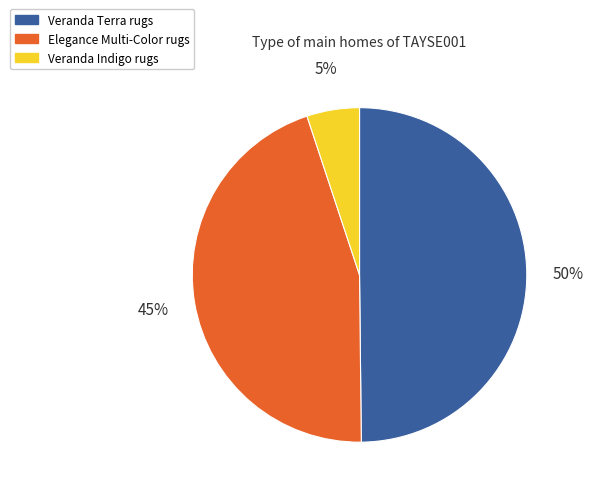

To the nearest percent, what is the difference between the largest and smallest slice percentages?

45%